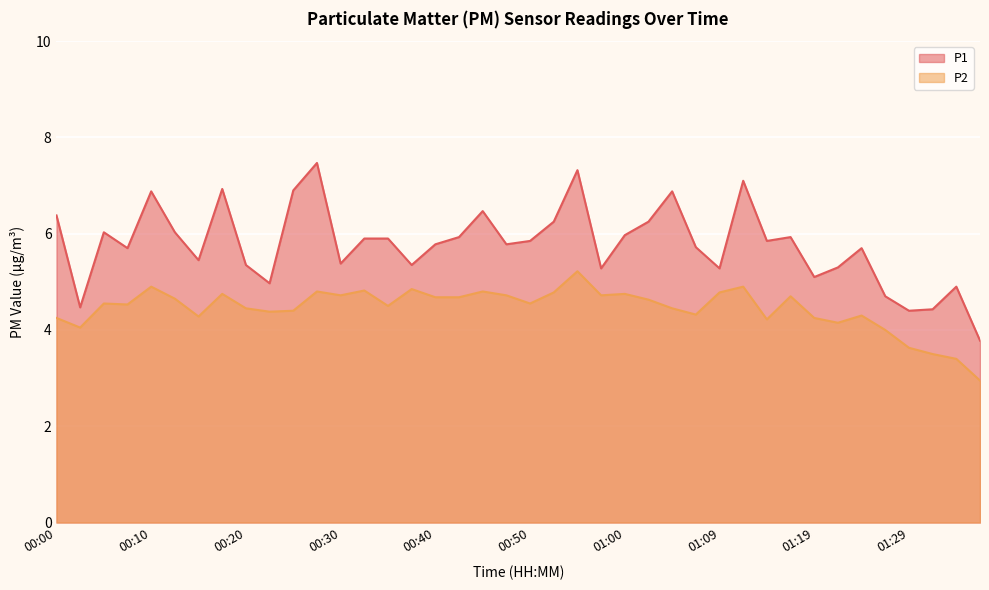

What is the sum of all P2 values?

178.0